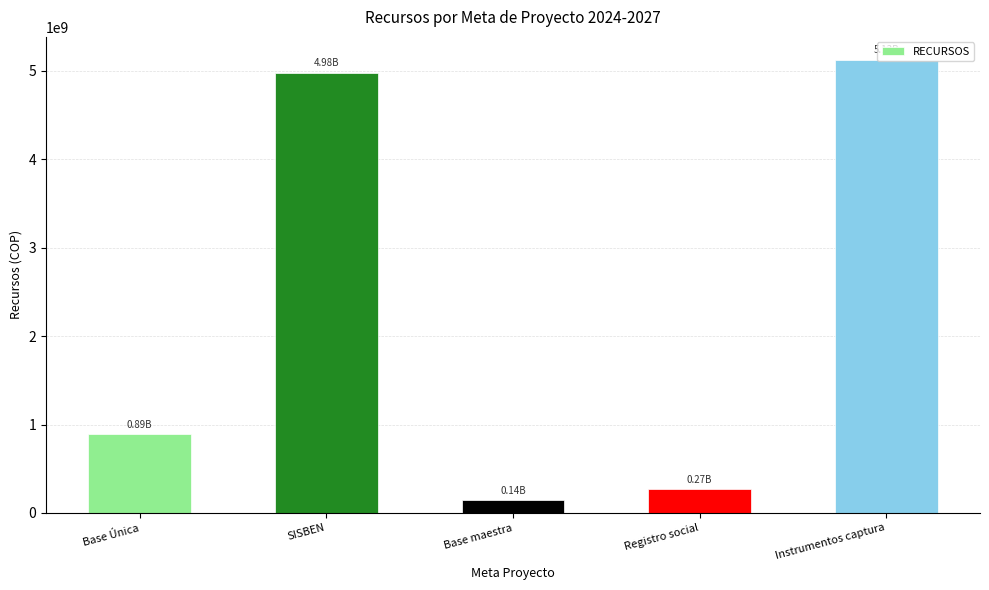

What is the greatest value displayed?

5128476000